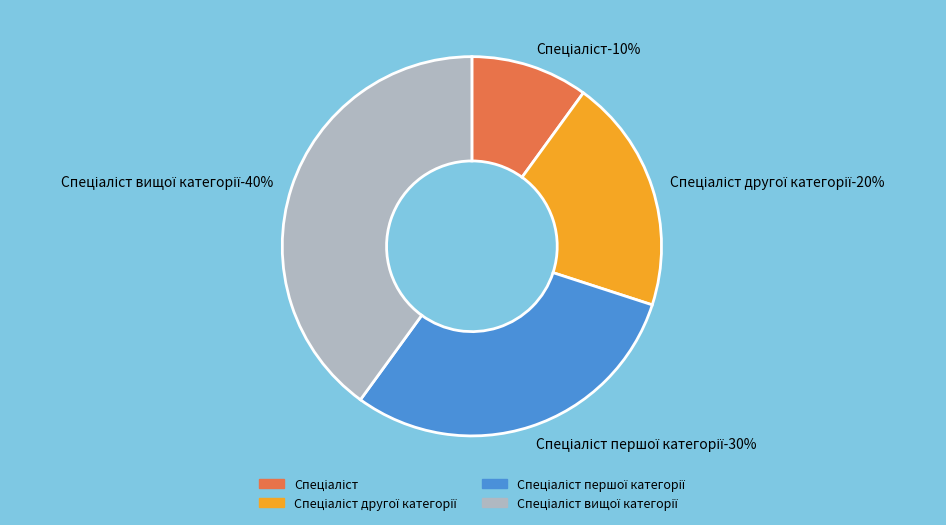

How many slices are in this pie chart?

4